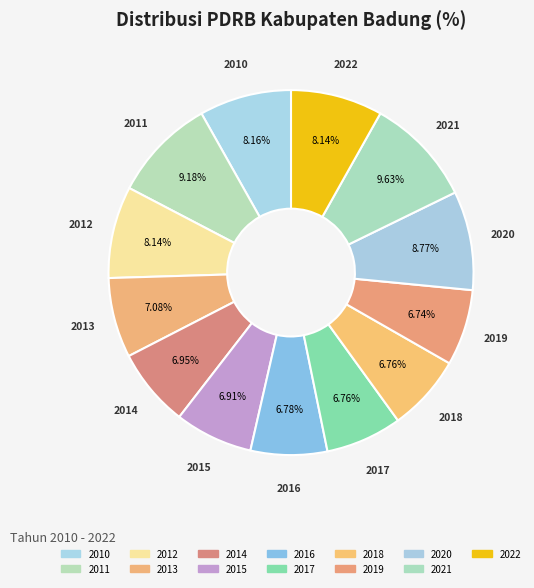

Do 2010 and 2012 together represent more than half of the pie?

No